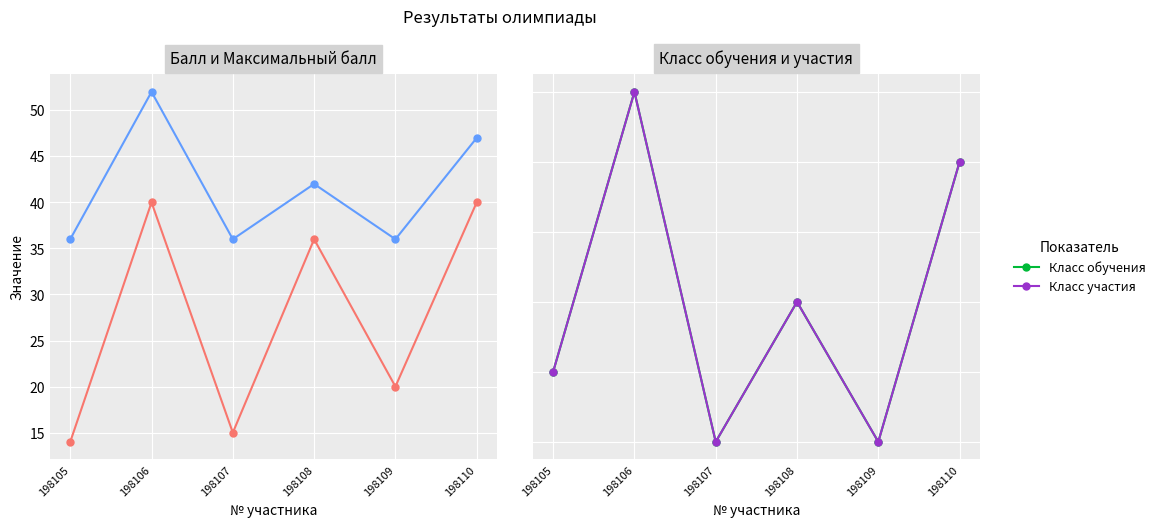

True or false: Класс участия has a value of 2 at 198107.

False